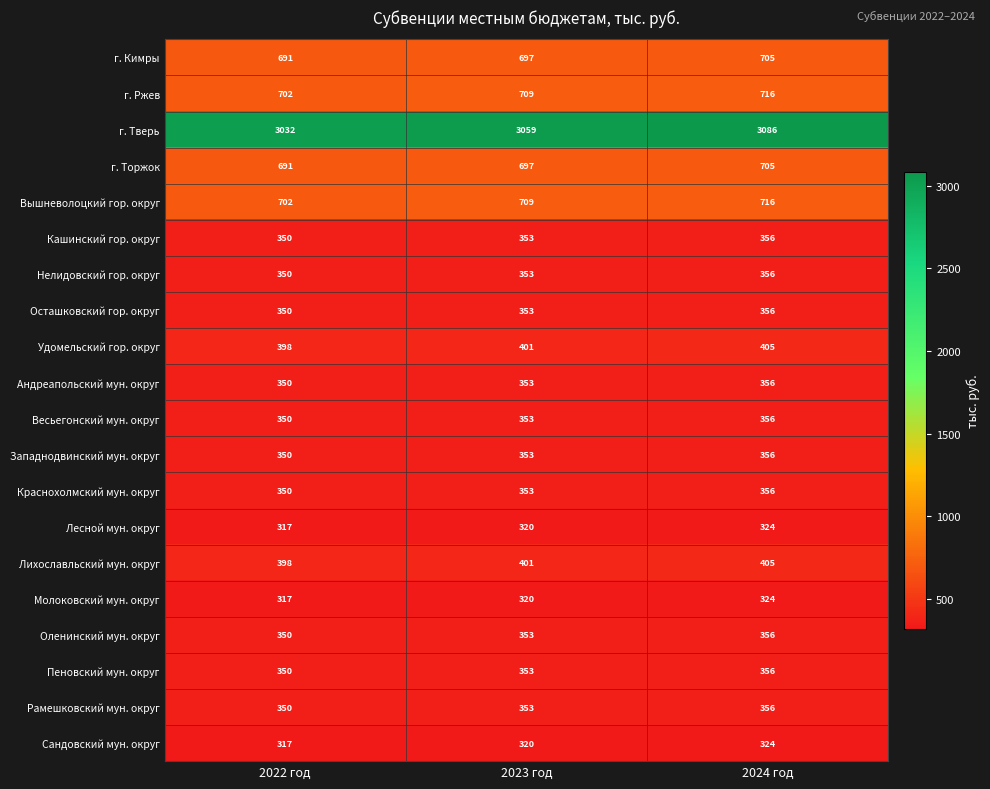

What is the smallest value displayed?

317